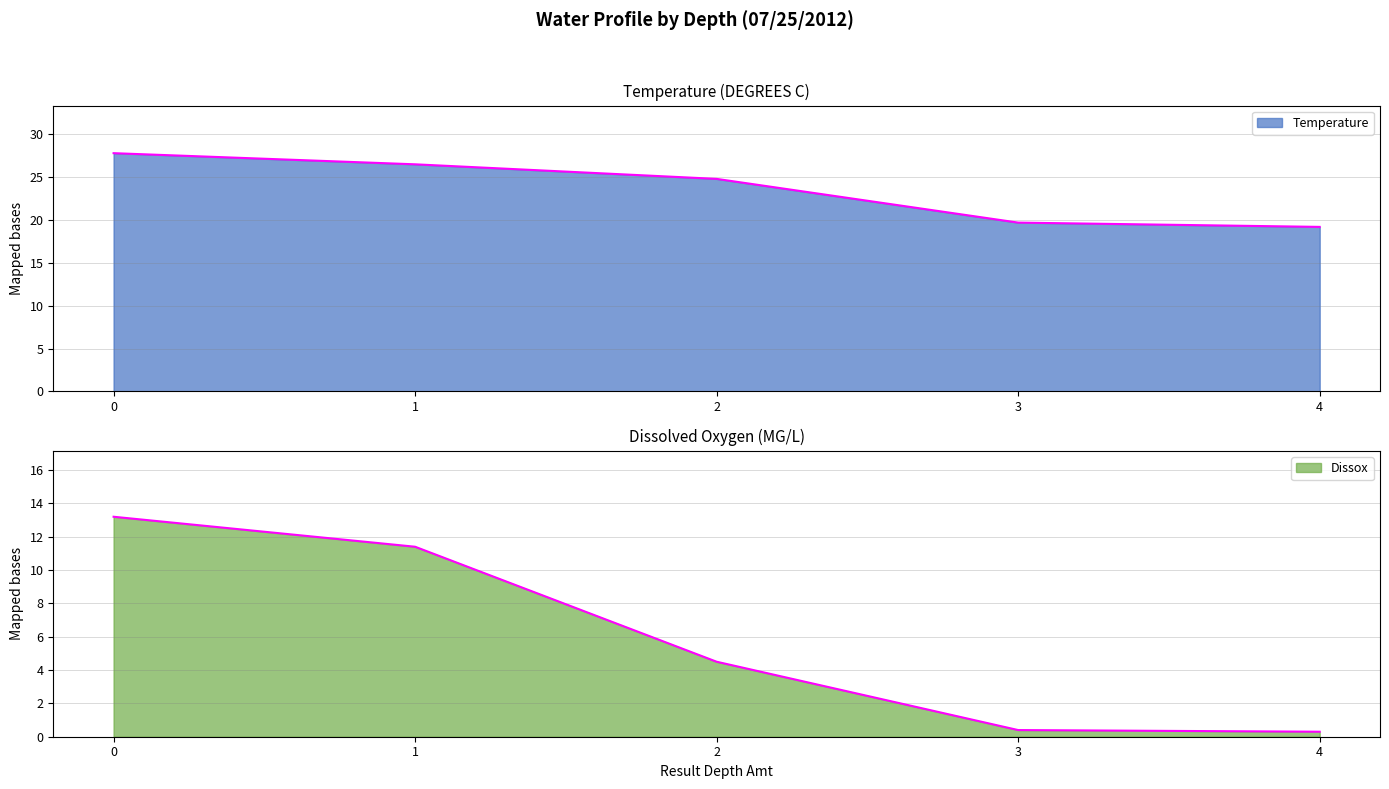

What is the value of the Temperature point at the 1st from the left?

27.8